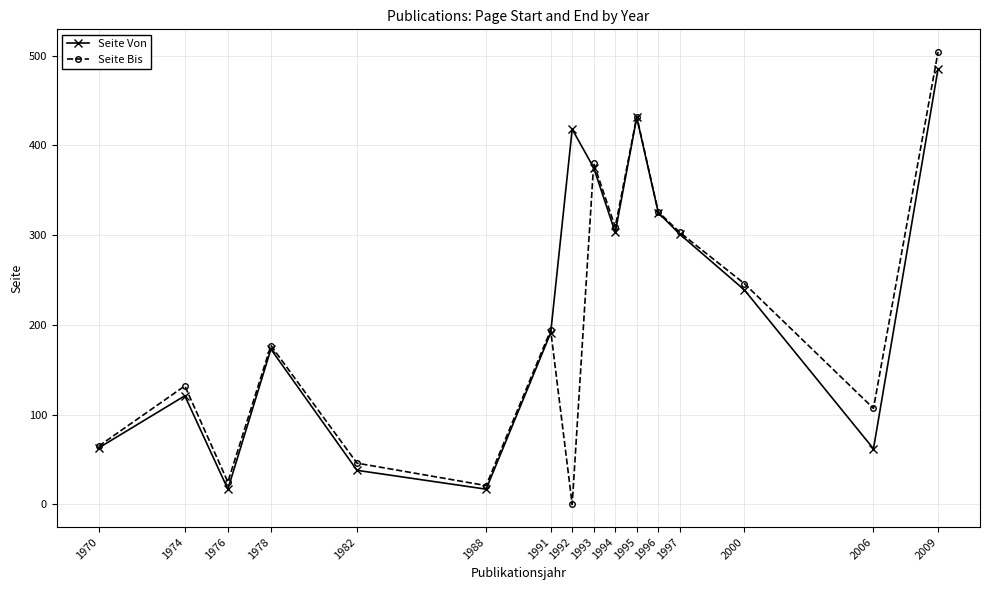

What is the total value across all series at 1992?

418